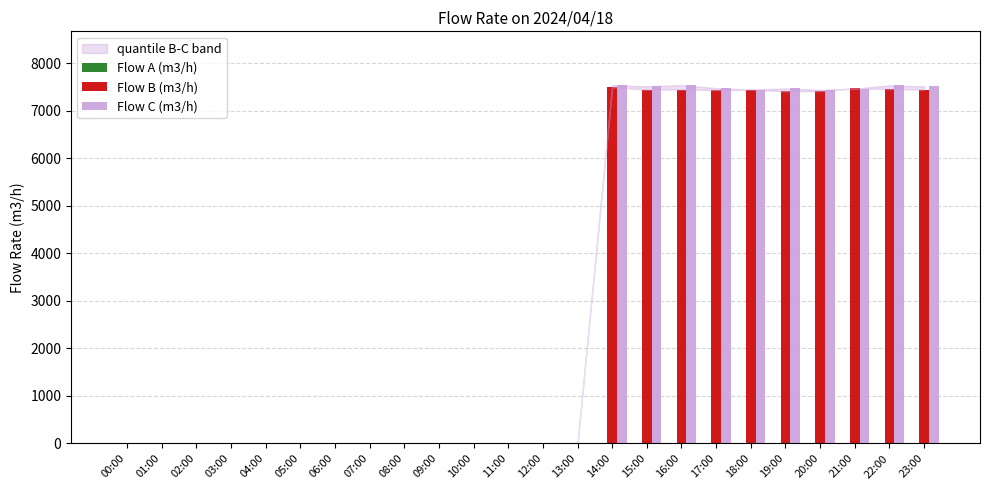

What is the sum of all Flow B (m3/h) values?

74505